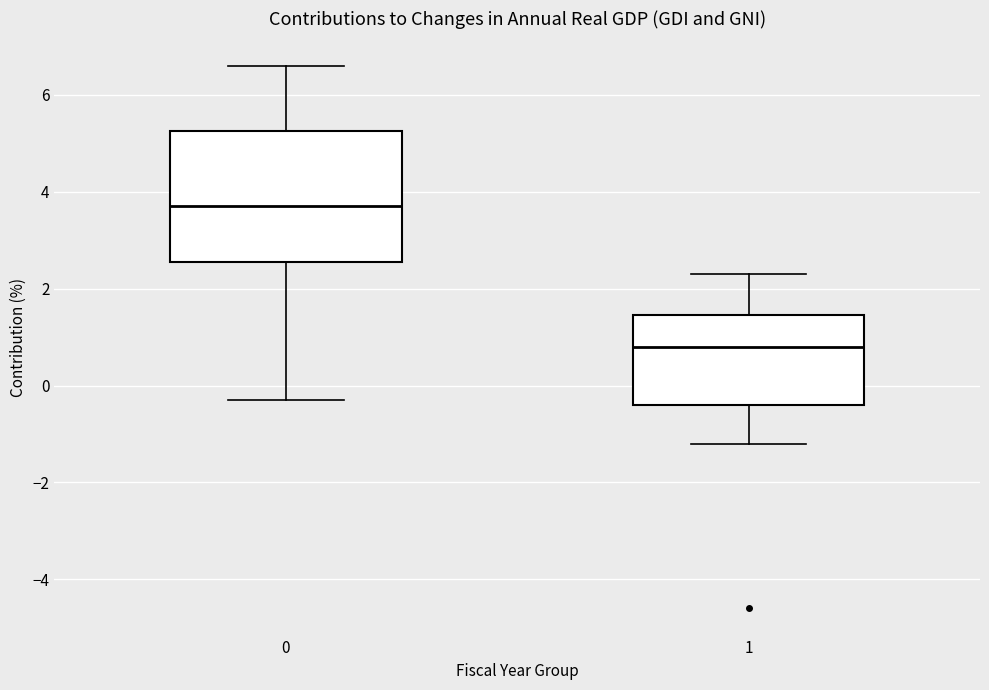

Which box's median line is the highest?

0